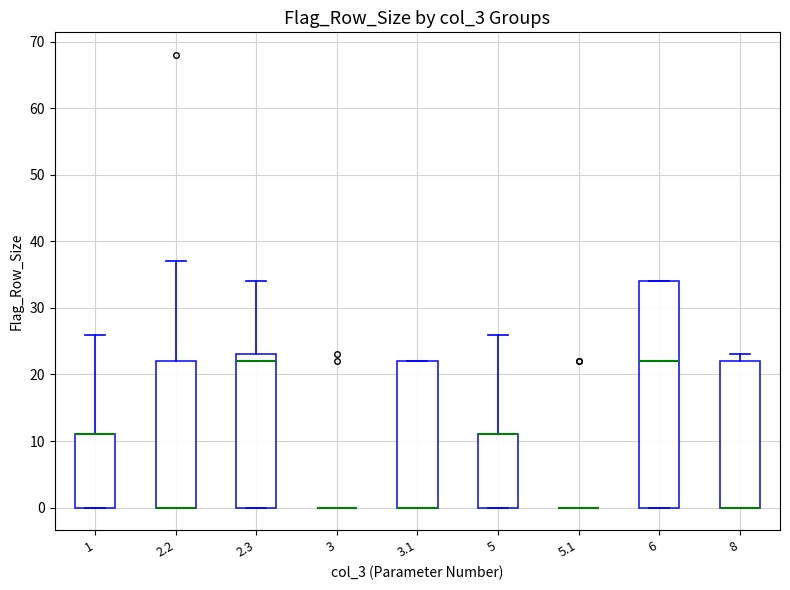

Where is the upper edge of the box at x = 8 on the y-axis? The values are not printed on the chart, so give them approximately, as read against the axis.

22